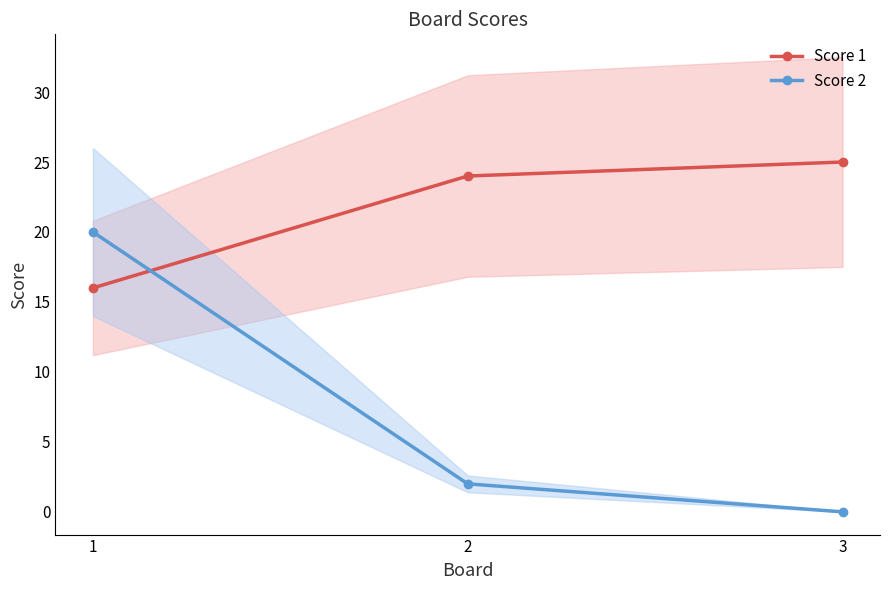

At 2, list the series in order from smallest to largest.

Score 2, Score 1